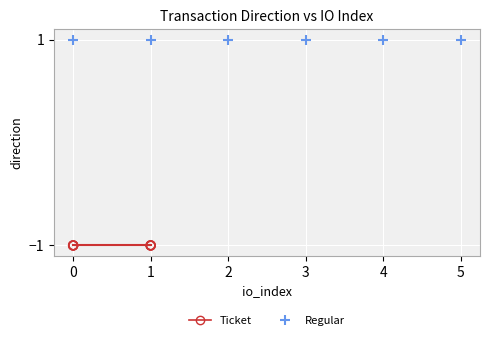

Which series reaches the minimum Y coordinate?

Ticket